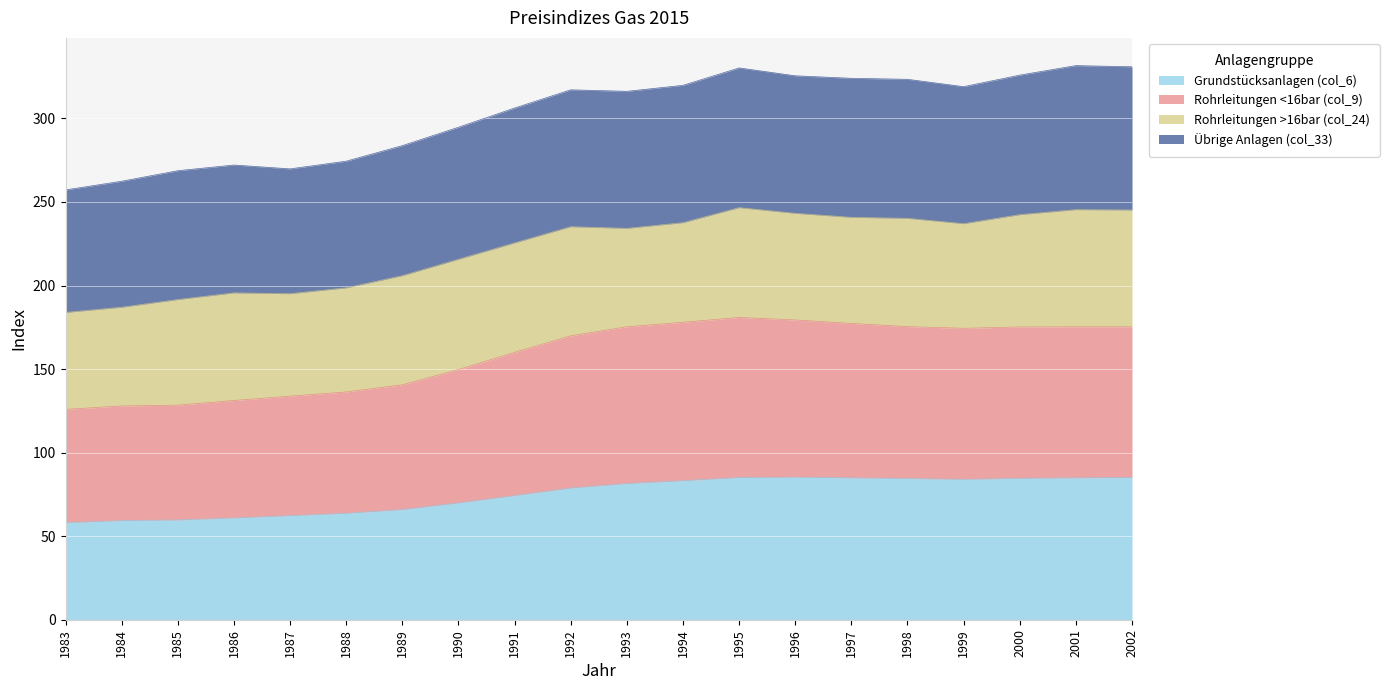

At which label is Grundstücksanlagen (col_6) closest to 71?

1990